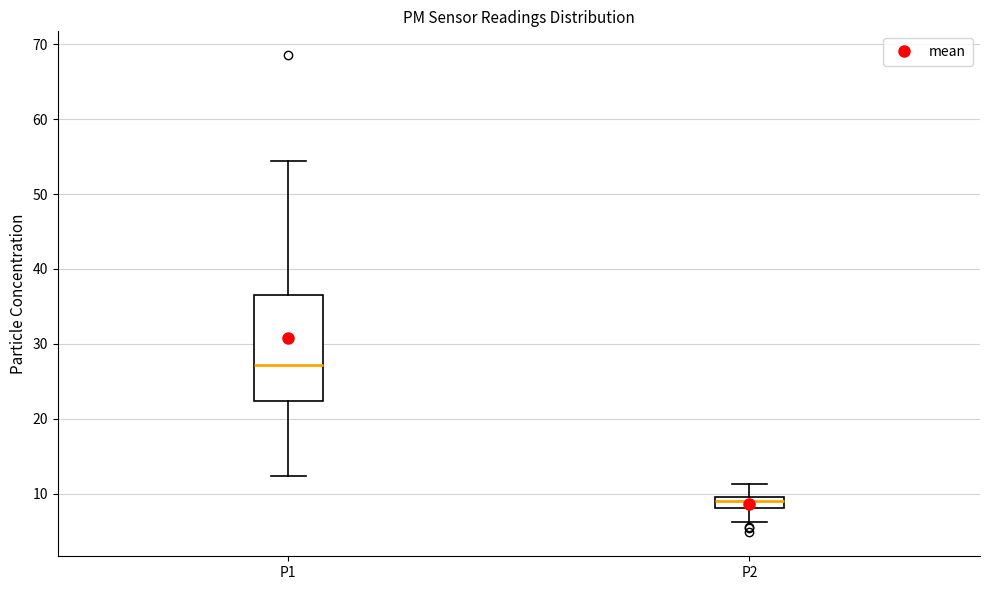

Comparing the boxes themselves (not the whiskers), which one is the tallest?

P1